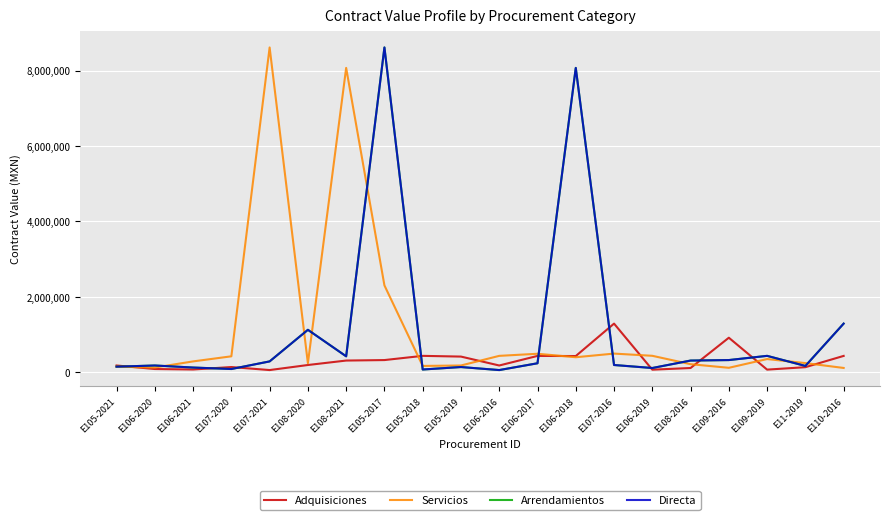

What is the value of the Servicios point at the 4th from the left?

424467.6